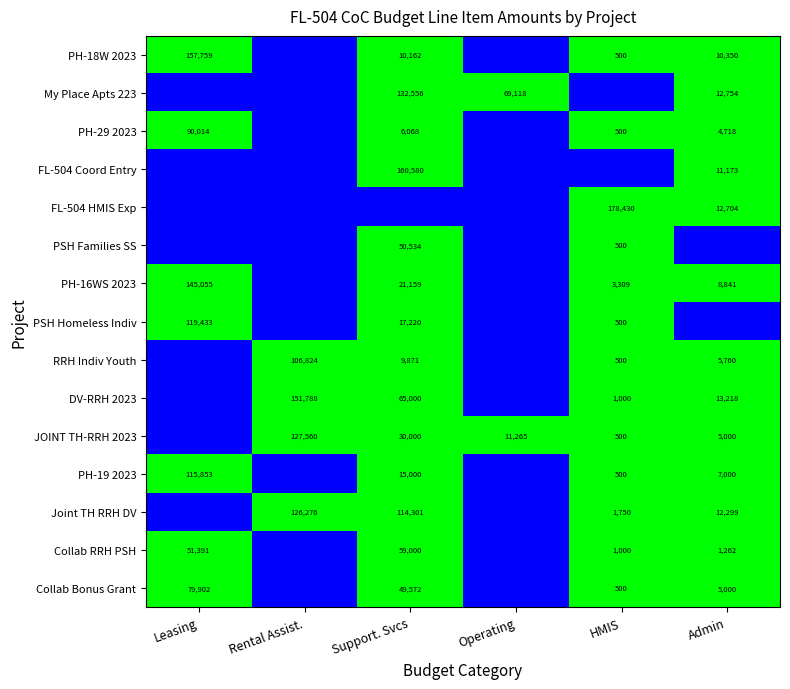

Is the value of Collab Bonus Grant at HMIS greater than the value of DV-RRH 2023 at Support. Svcs?

No